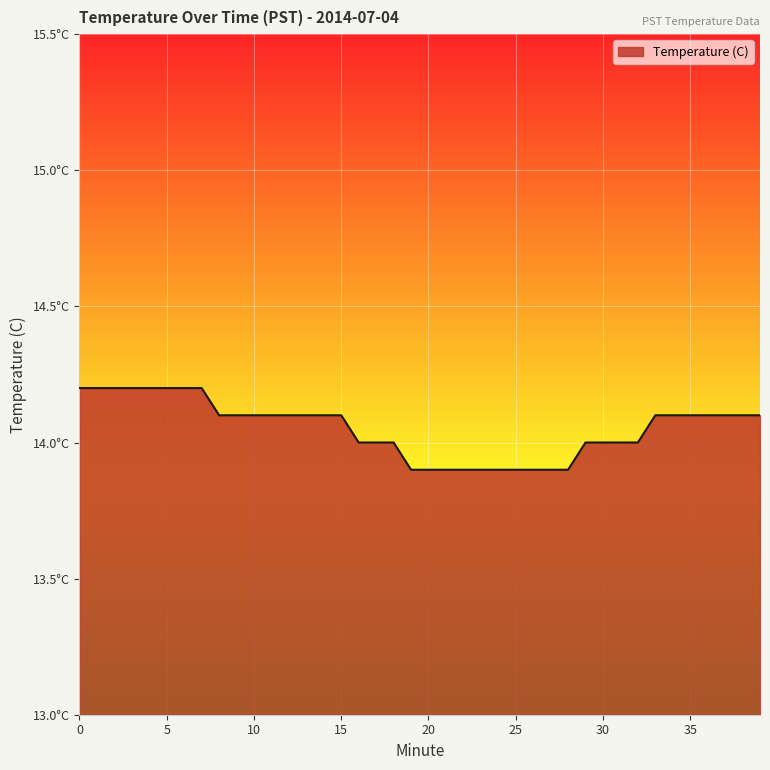

List the labels in order of value, smallest first.

19, 20, 21, 22, 23, 24, 25, 26, 27, 28, 16, 17, 18, 29, 30, 31, 32, 8, 9, 10, 11, 12, 13, 14, 15, 33, 34, 35, 36, 37, 38, 39, 0, 1, 2, 3, 4, 5, 6, 7